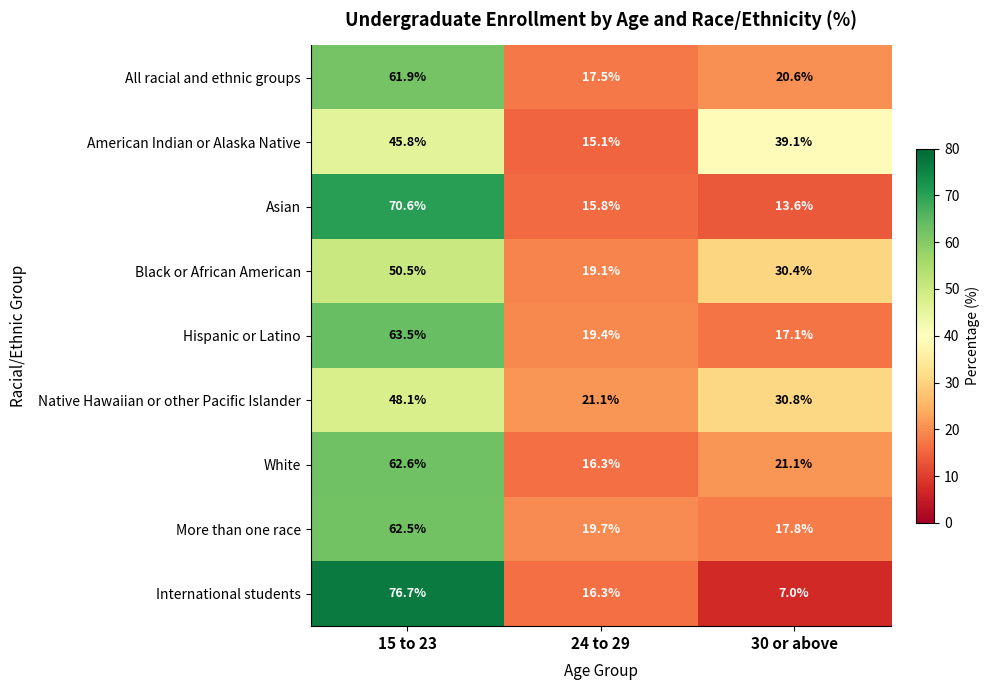

True or false: Black or African American has a value of 33.7 at 15 to 23.

False